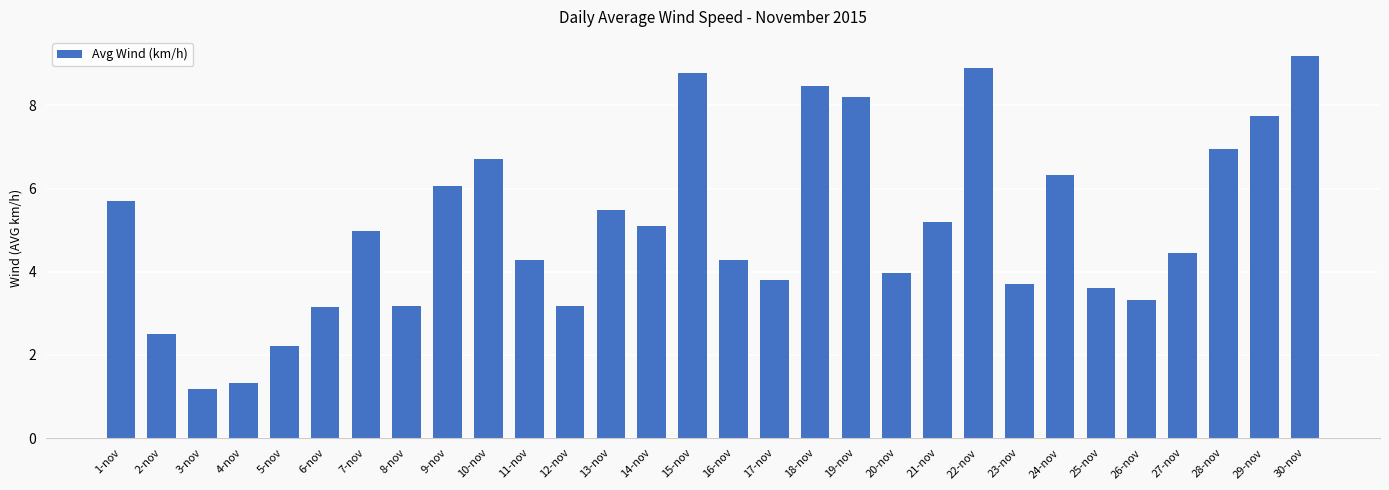

Are the bars grouped side by side (vs. stacked)?

No